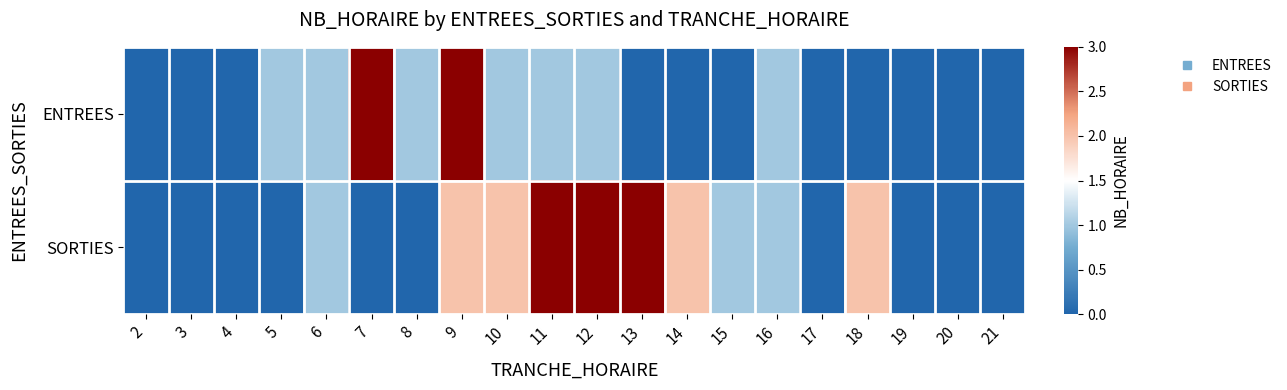

List the series in order of their overall mean, lowest first.

ENTREES, SORTIES